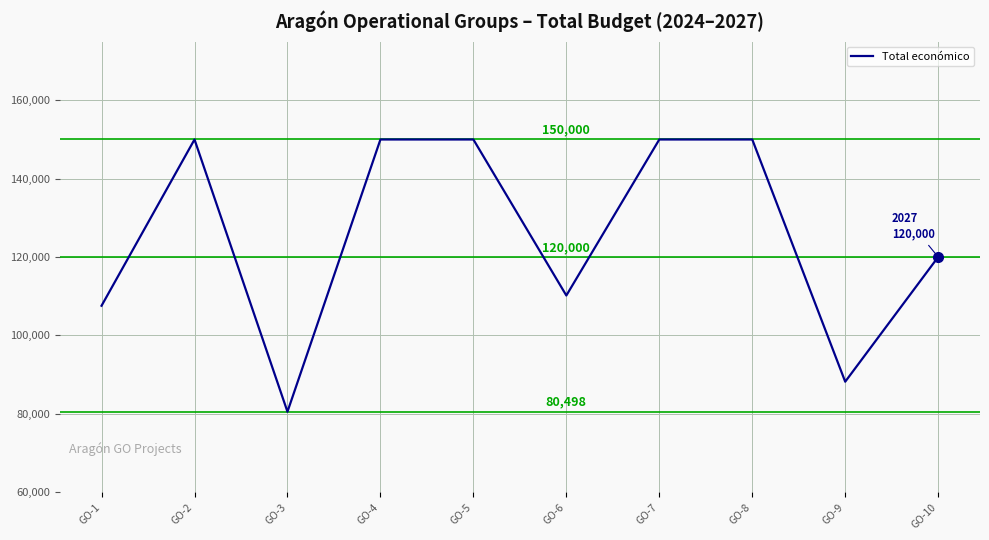

At which category does the chart reach its minimum across all series?

GO-3